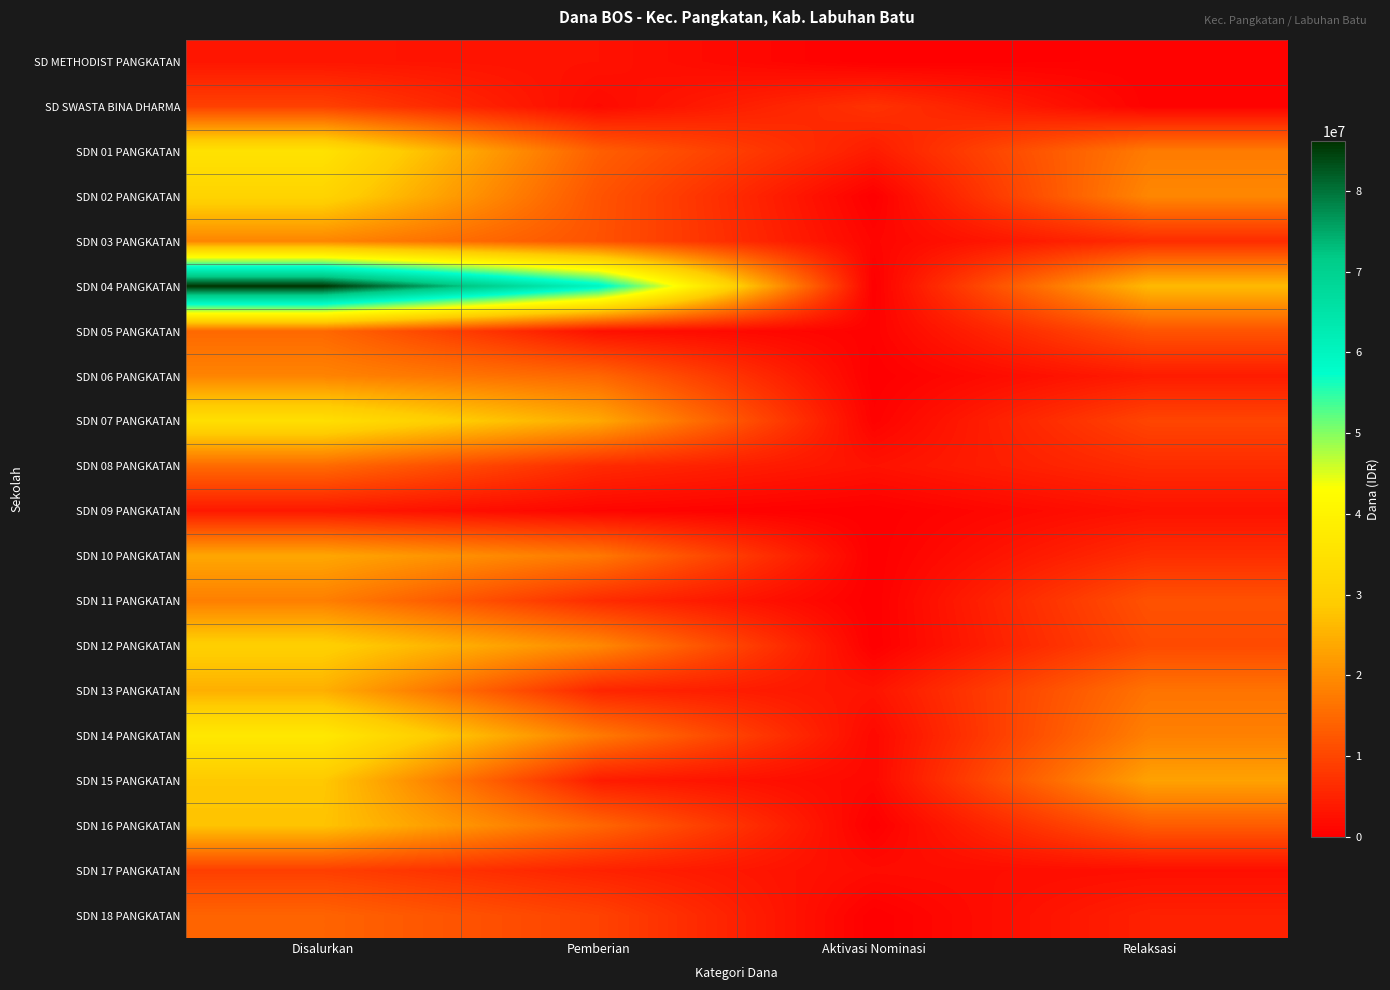

Between Aktivasi Nominasi and Relaksasi, which series saw the biggest shift?

SDN 04 PANGKATAN